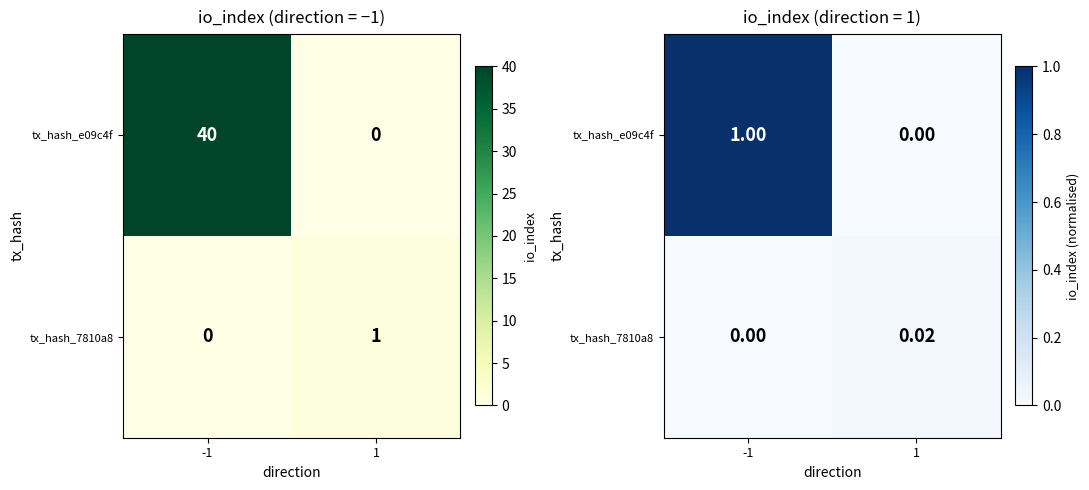

True or false: tx_hash_e09c4f has a value of 1.7 at -1.

False